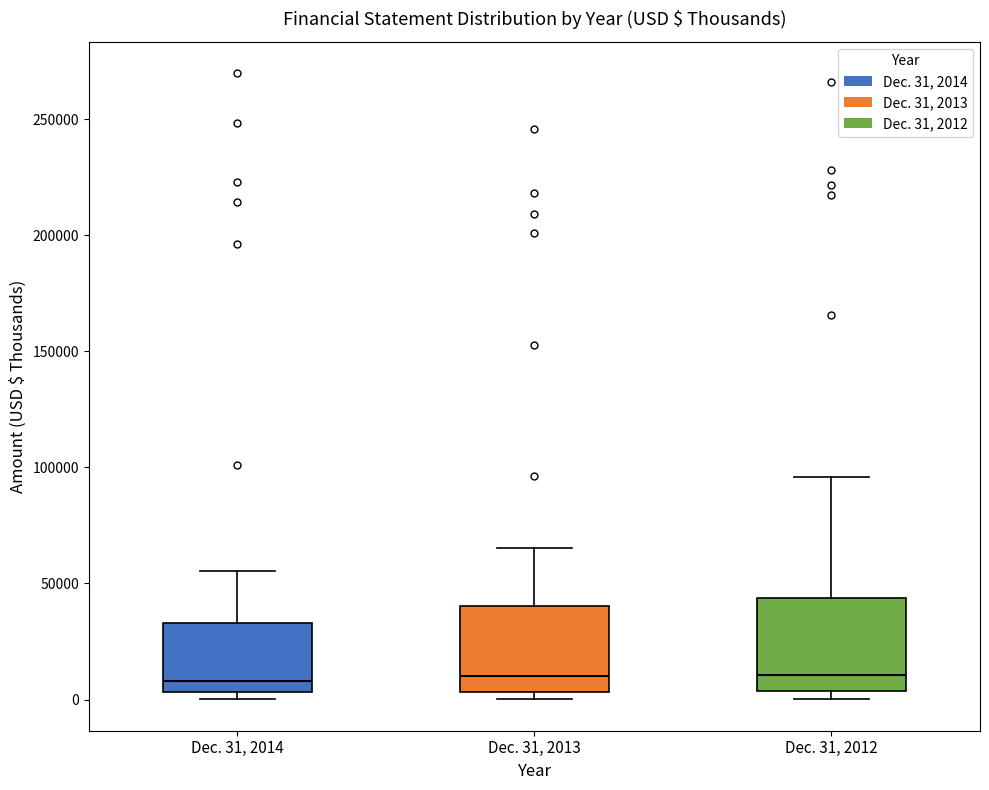

Reading left to right, transcribe this box plot: for each box, give where its median line is, the range the box spans, and where its two whiskers end, as read against the y-axis. The values are not printed on the chart, so give them approximately, as read against the axis.

Dec. 31, 2014: median 10000, box 5000 to 35000, whiskers 0 to 55000
Dec. 31, 2013: median 10000, box 5000 to 40000, whiskers 0 to 65000
Dec. 31, 2012: median 10000, box 5000 to 45000, whiskers 0 to 95000